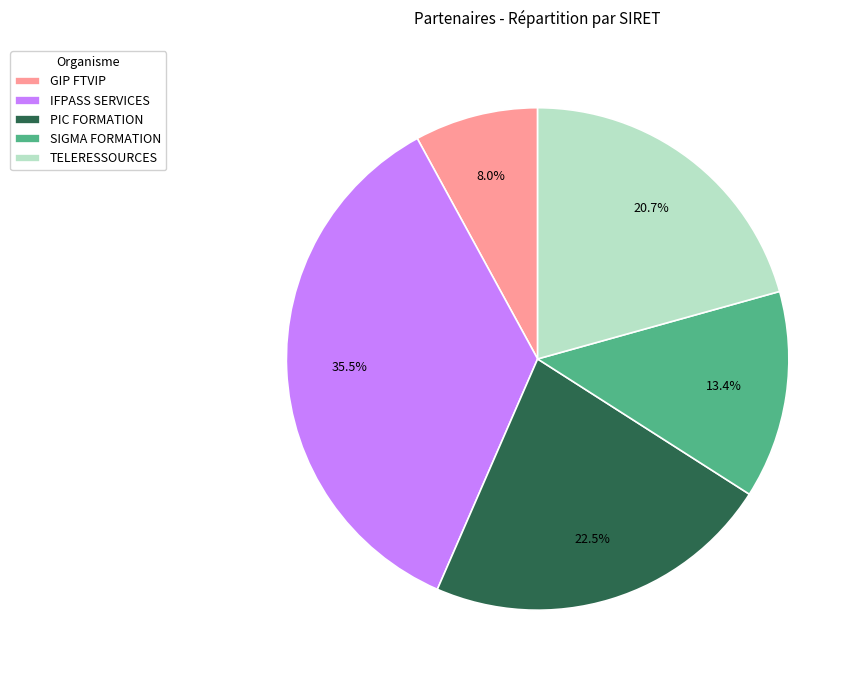

Is there any slice that represents more than half of the pie?

No